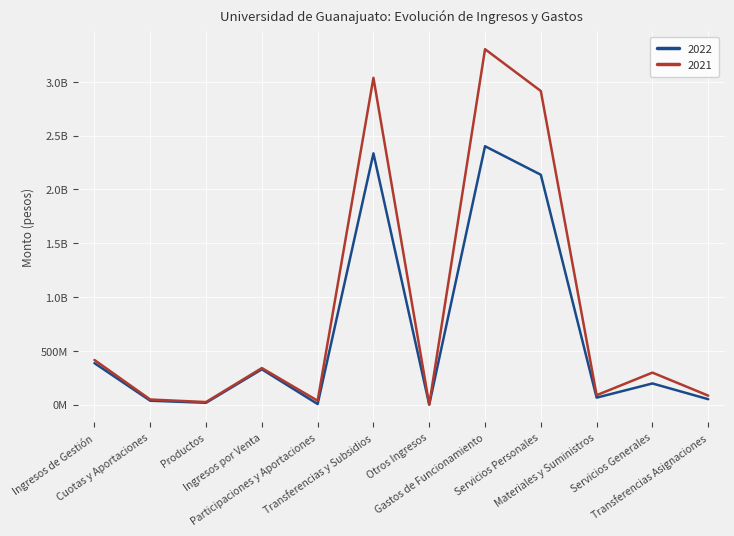

Is this an area chart (filled region under the line)?

No